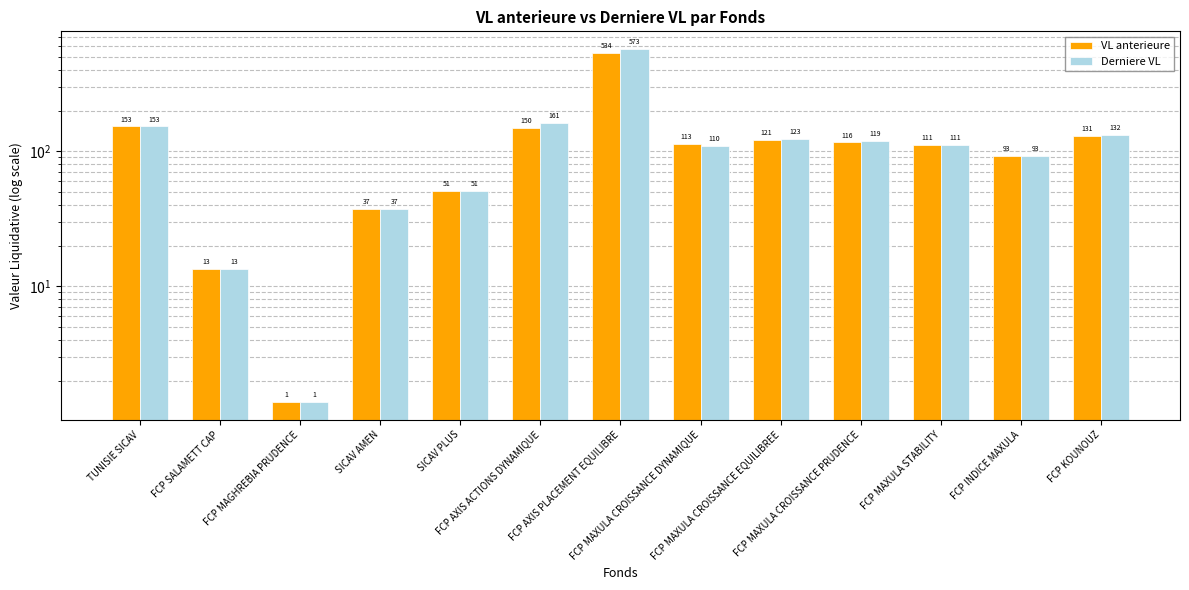

What position from the right is SICAV AMEN?

10